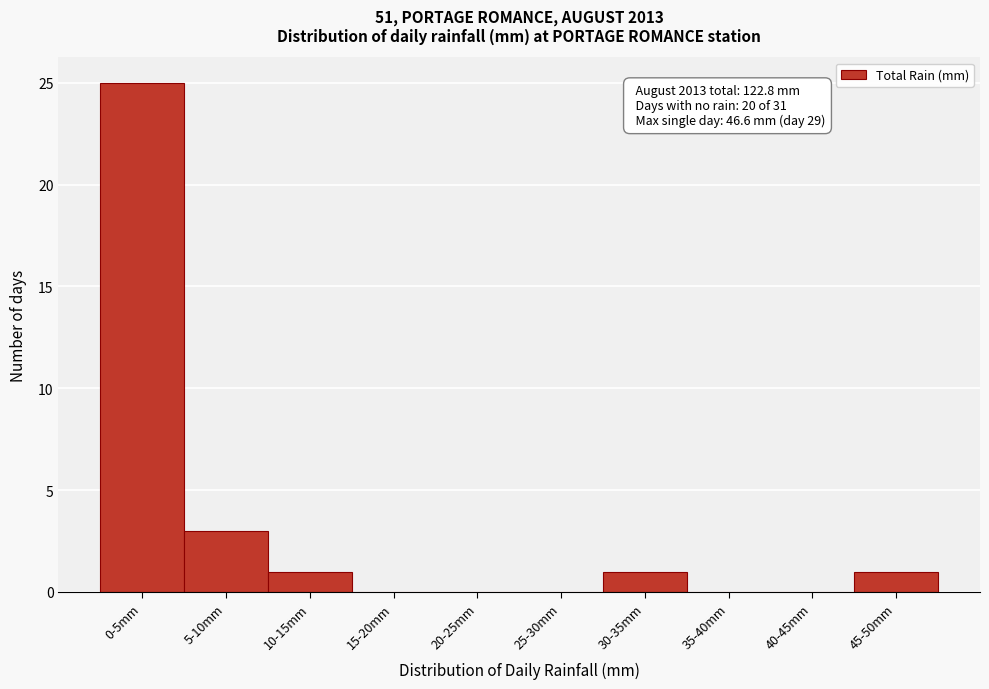

Reading left to right, extract all data points from this chart.

0-5mm=25	5-10mm=3	10-15mm=1	15-20mm=0	20-25mm=0	25-30mm=0	30-35mm=1	35-40mm=0	40-45mm=0	45-50mm=1